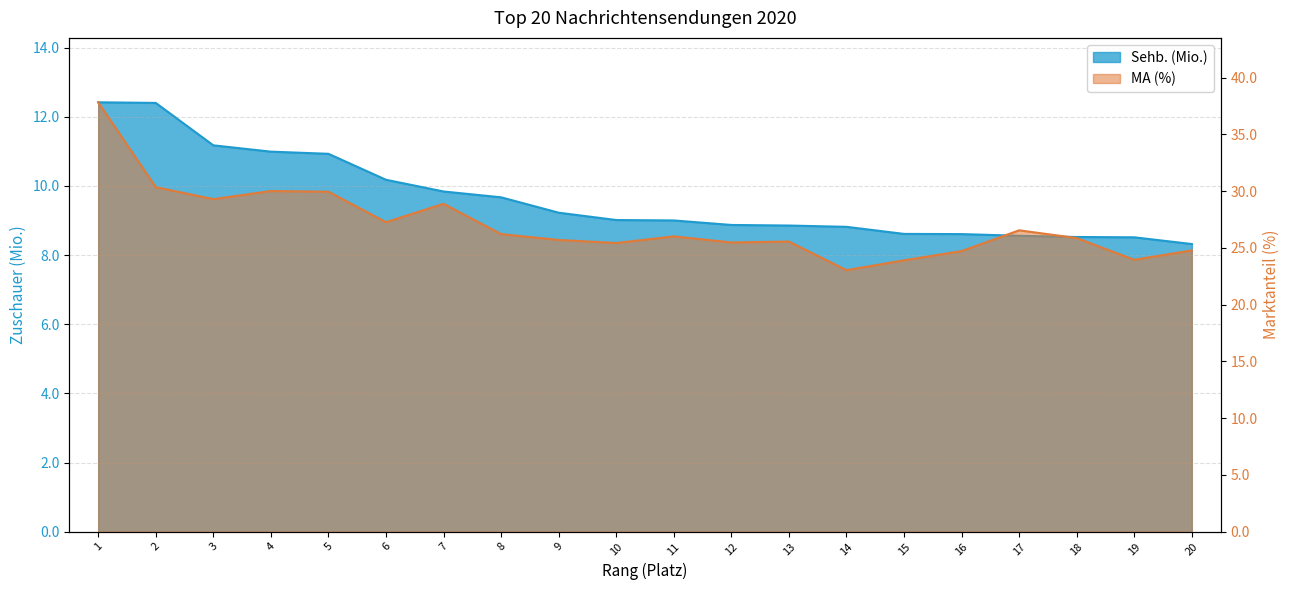

Reading right to left, what are all the values shown in this chart?

Sehb. (Mio.): 8.3	8.5	8.5	8.6	8.6	8.6	8.8	8.9	8.9	9.0	9.0	9.2	9.7	9.8	10.2	10.9	11.0	11.2	12.4	12.4
MA (%): 24.8	24.0	25.9	26.6	24.7	23.9	23.0	25.6	25.5	26.0	25.4	25.7	26.2	28.9	27.3	30.0	30.0	29.3	30.4	37.8